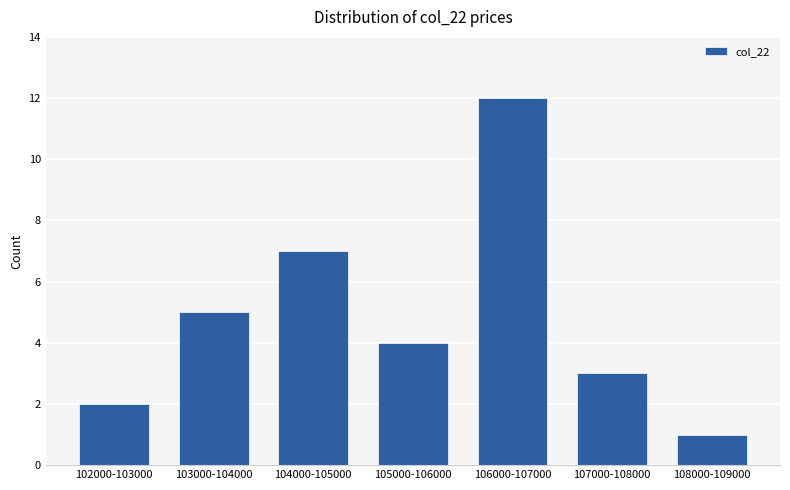

Reading left to right, transcribe all the data shown in this chart.

102000-103000=2	103000-104000=5	104000-105000=7	105000-106000=4	106000-107000=12	107000-108000=3	108000-109000=1